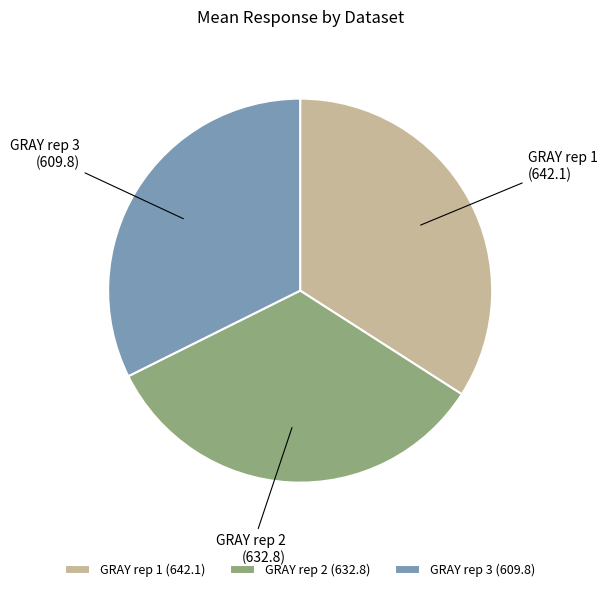

The GRAY rep 2 slice represents 23% of the pie. True or false?

False